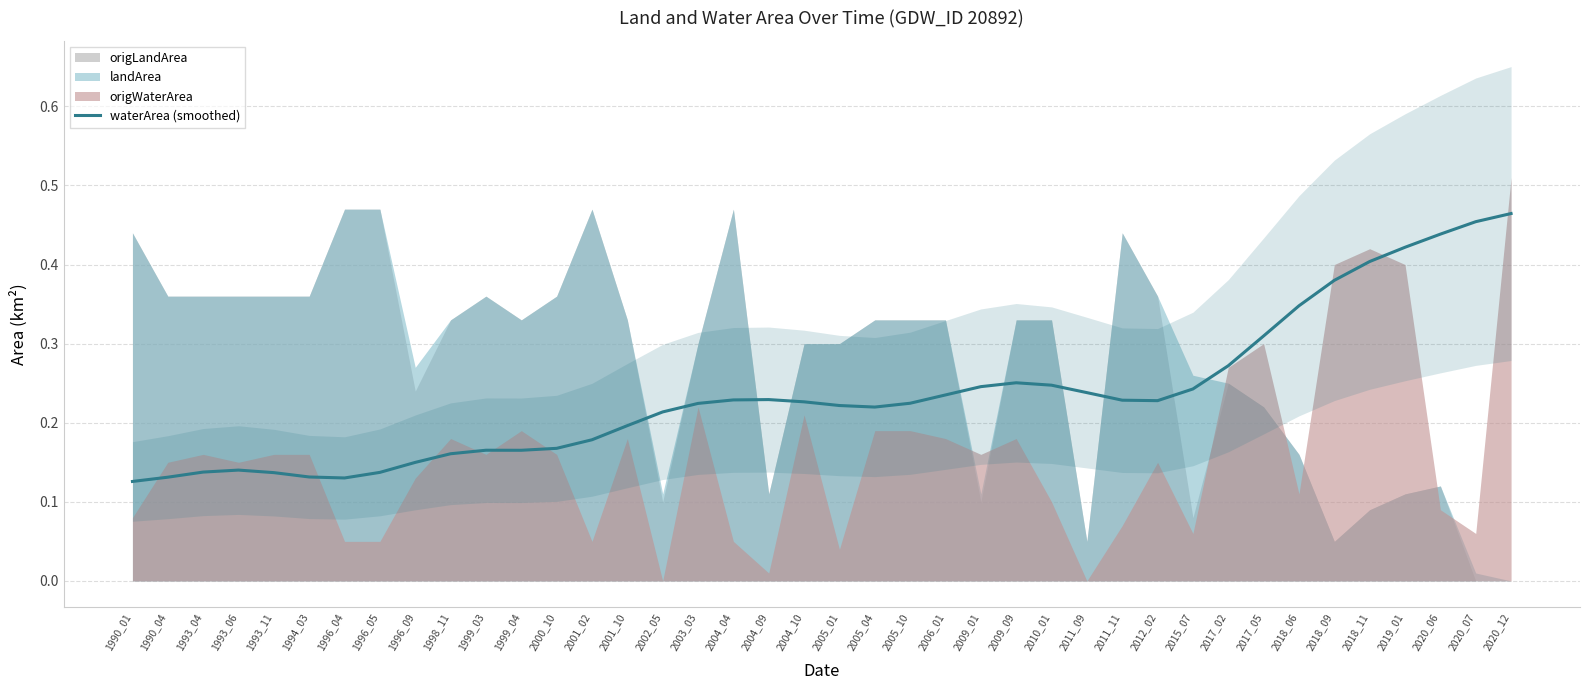

Is it true that waterArea (smoothed) equals 0.1 at 2006_01?

False